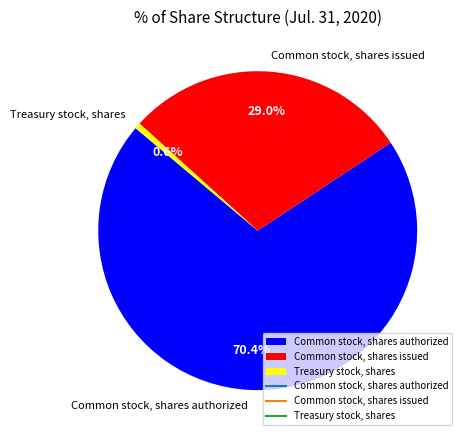

To the nearest percent, what is the average slice percentage?

33%